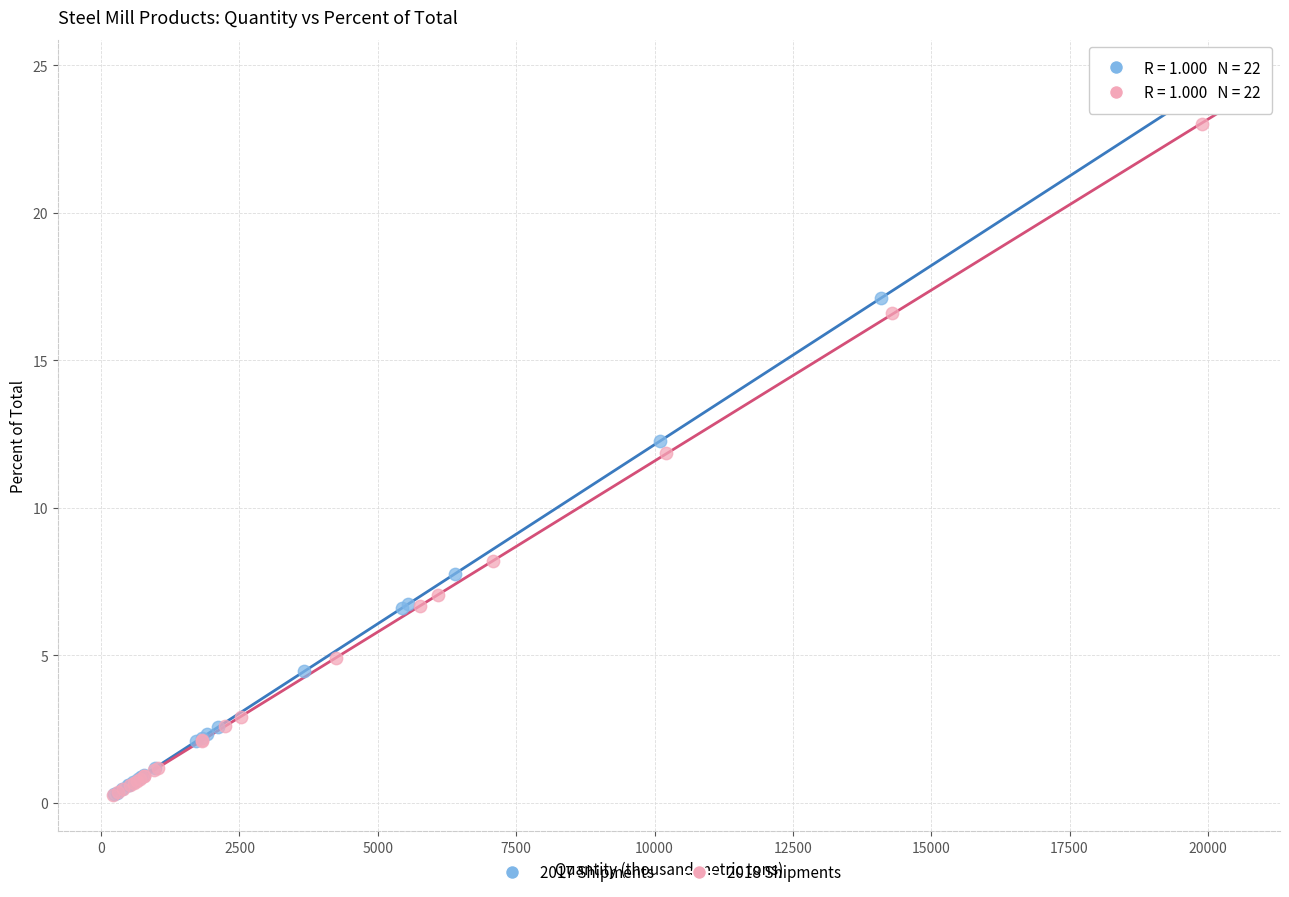

Which series has the widest spread of Y values?

2017 Shipments